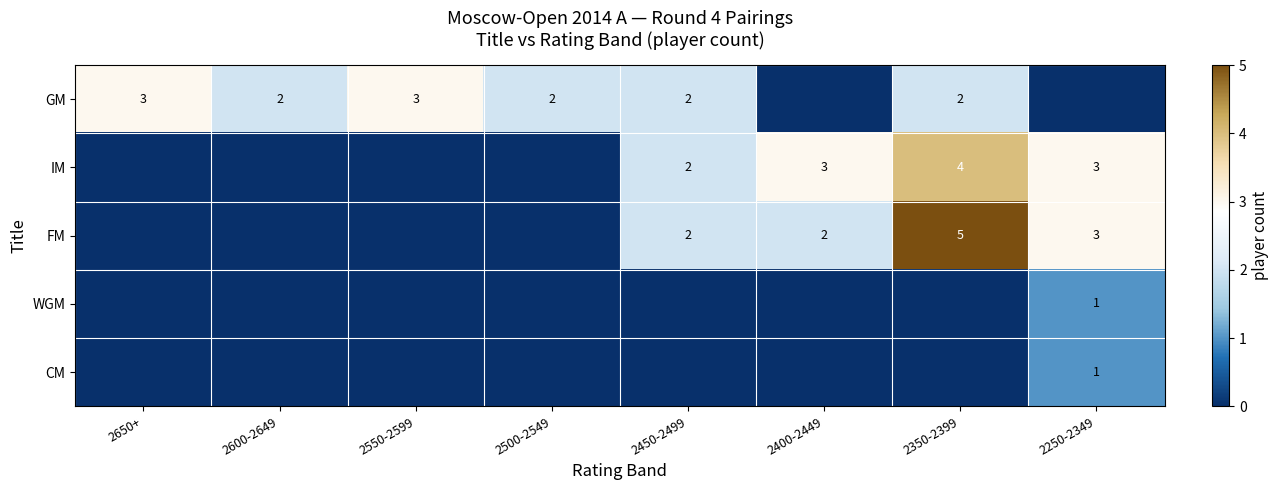

What is the total value across all series at 2400-2449?

5